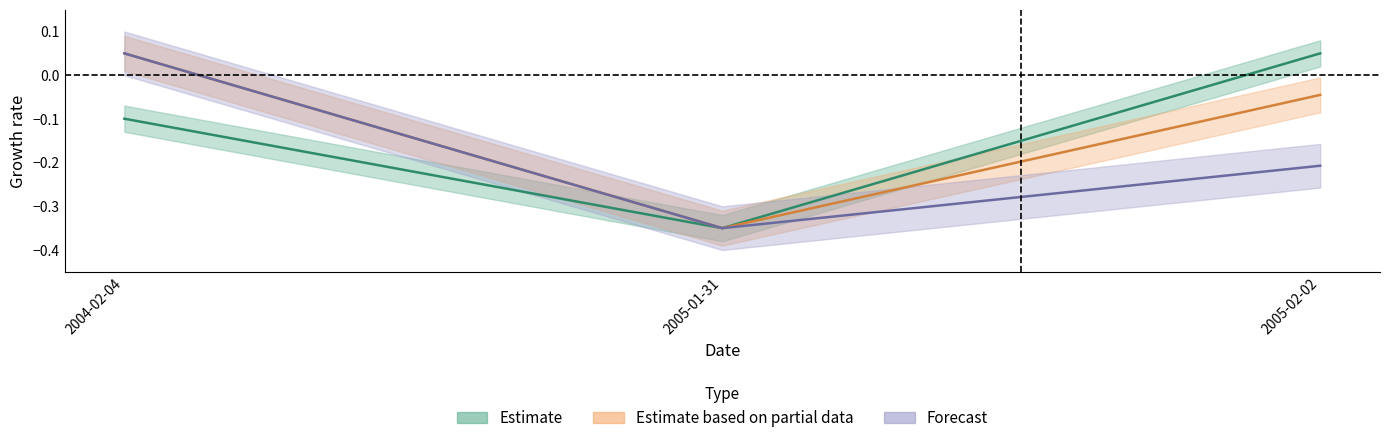

Which category has the lowest value across all series?

2005-01-31